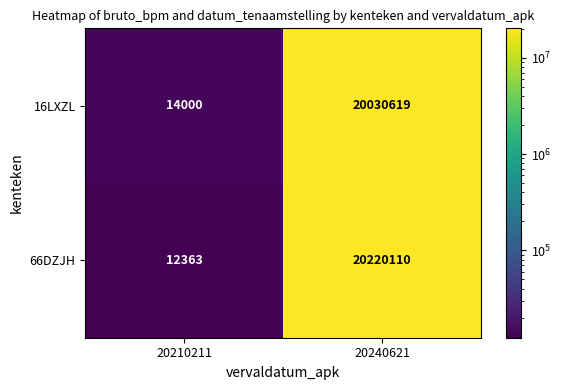

Where is 16LXZL nearest to the value 10022309?

20210211